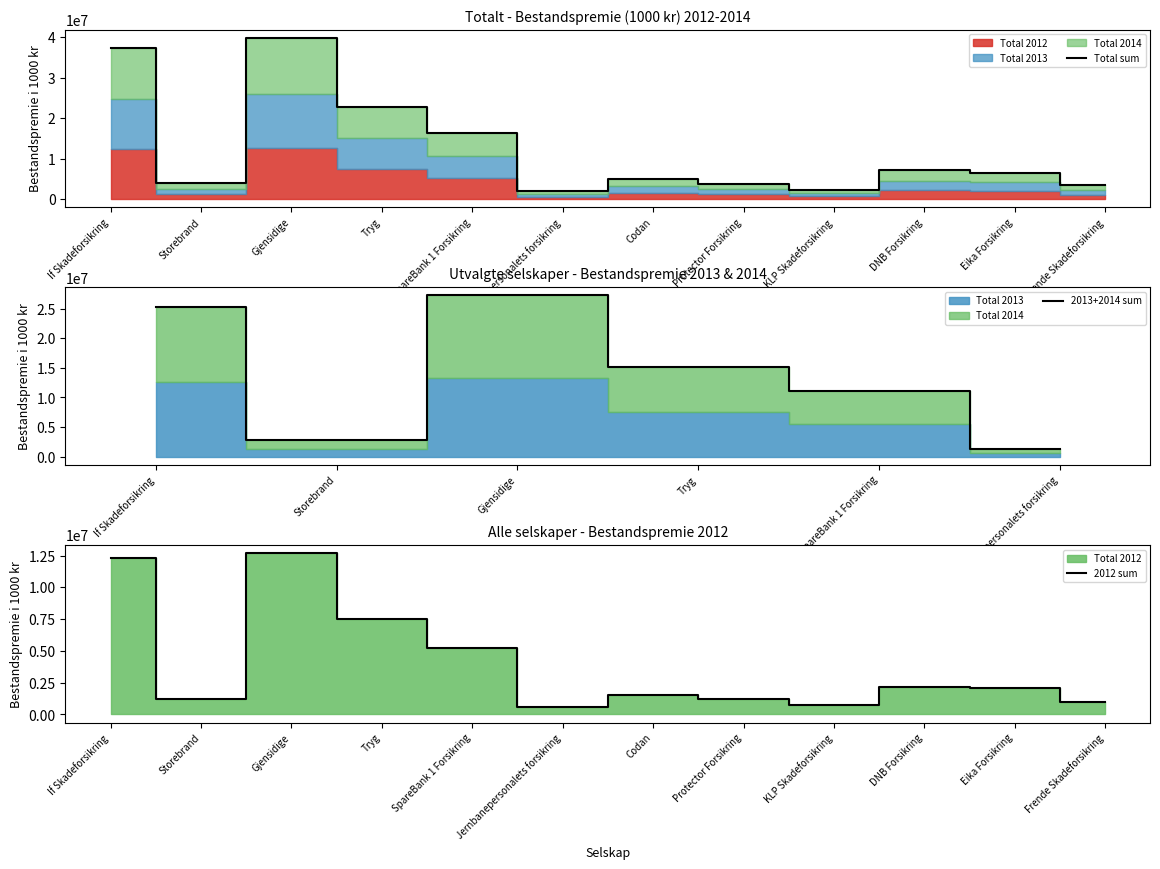

Which series has the largest total across all categories?

Total 2013